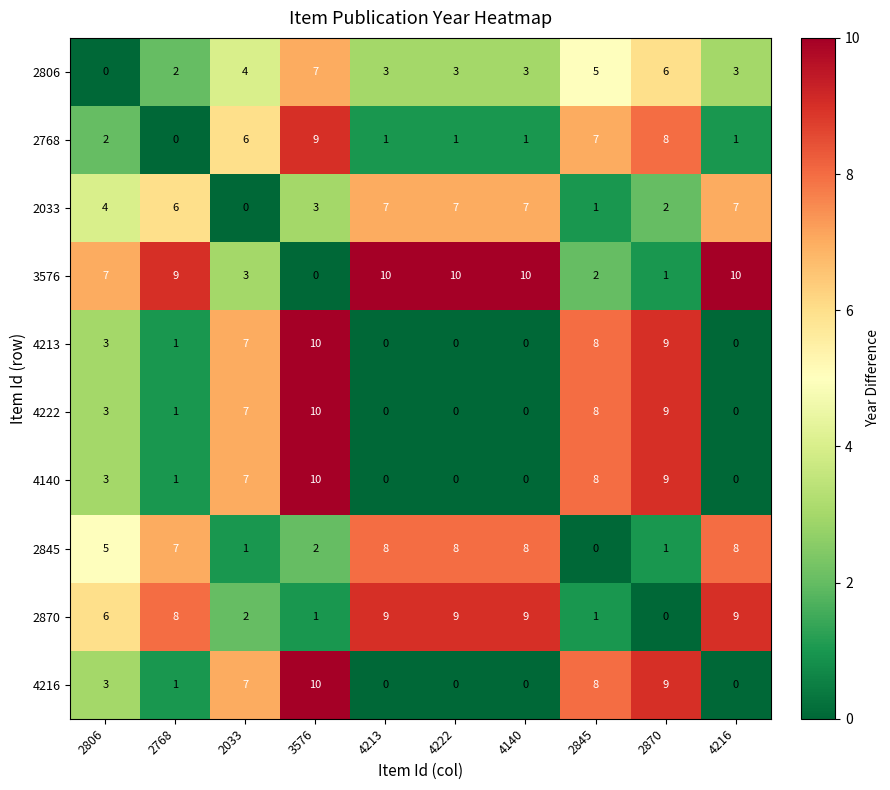

Where is 4216 nearest to the value 5?

2806